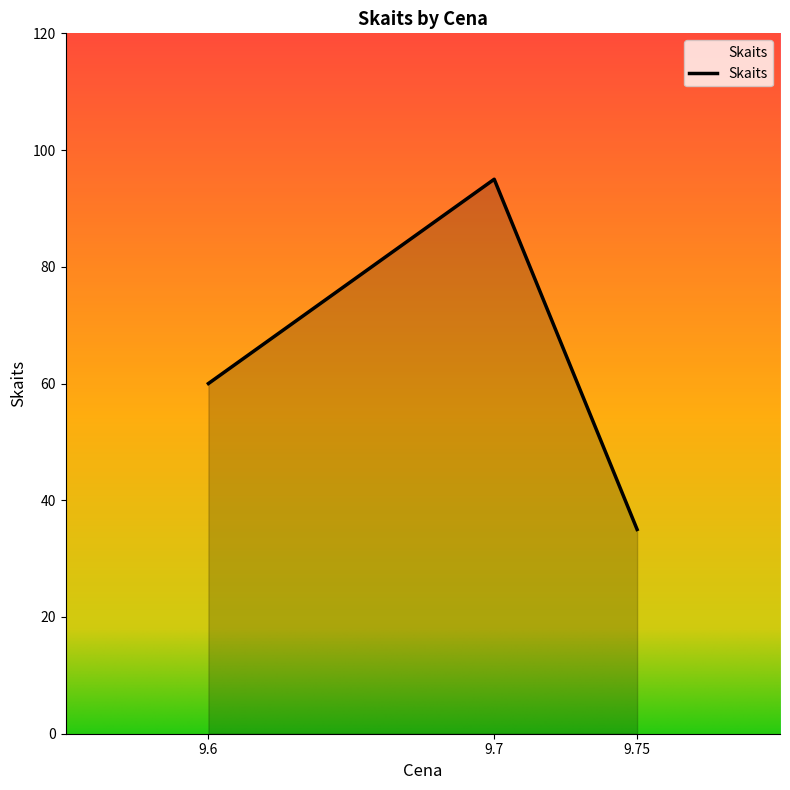

What is the ratio of the value at 9.6 to the value at 9.75?

1.7